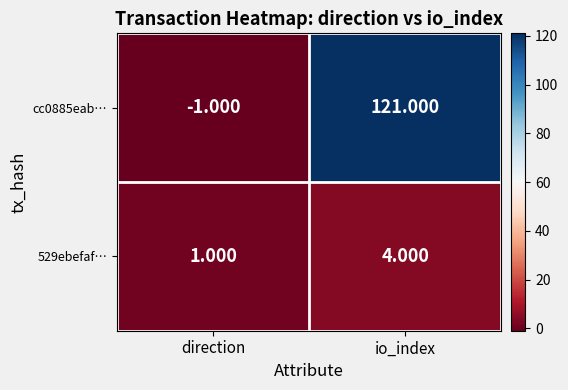

At direction, list the series in order from largest to smallest.

529ebefaf…, cc0885eab…